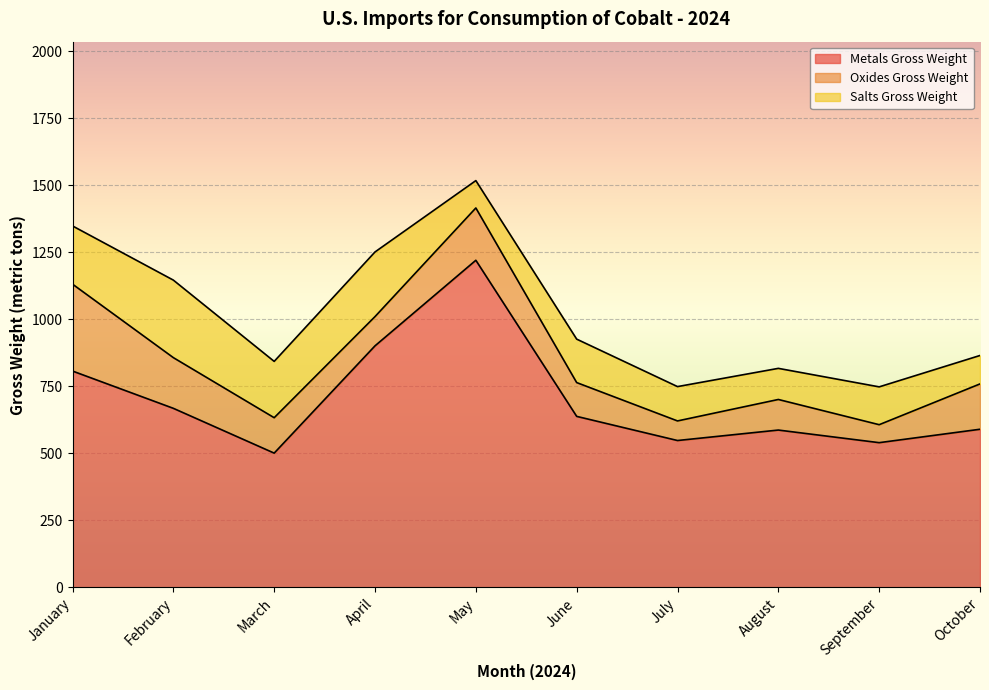

True or false: Metals Gross Weight and Metals Value intersect in this chart.

False